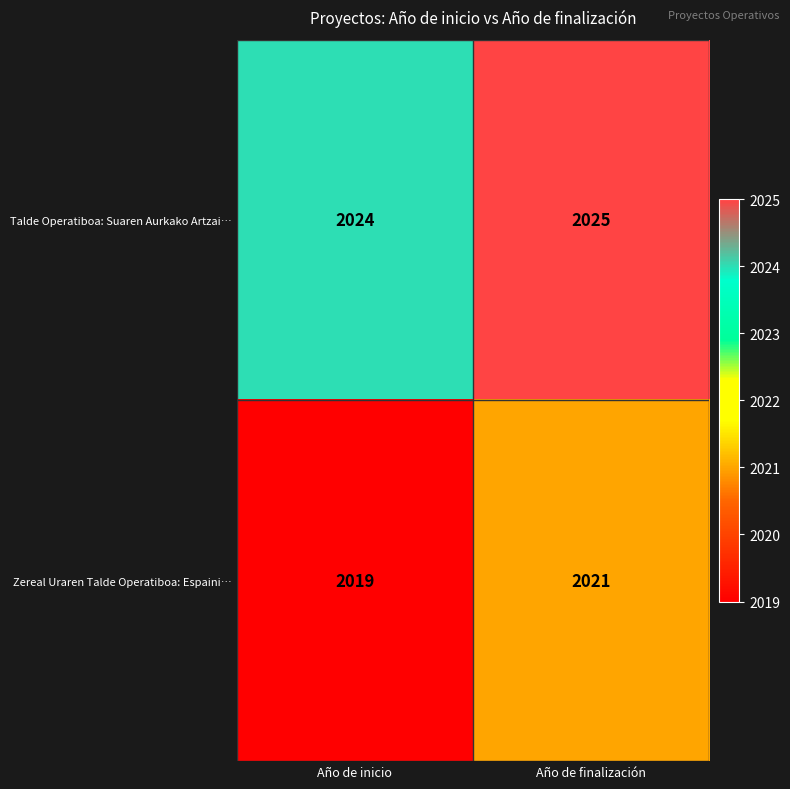

What is the sum of the Talde Operatiboa: Suaren Aurkako Artzai… values at Año de inicio and Año de finalización?

4049